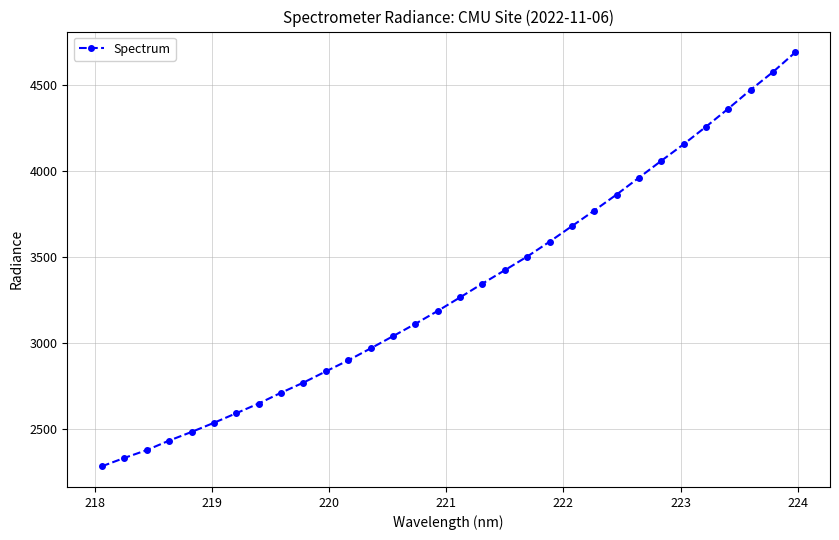

What is the greatest value displayed?

4692.0